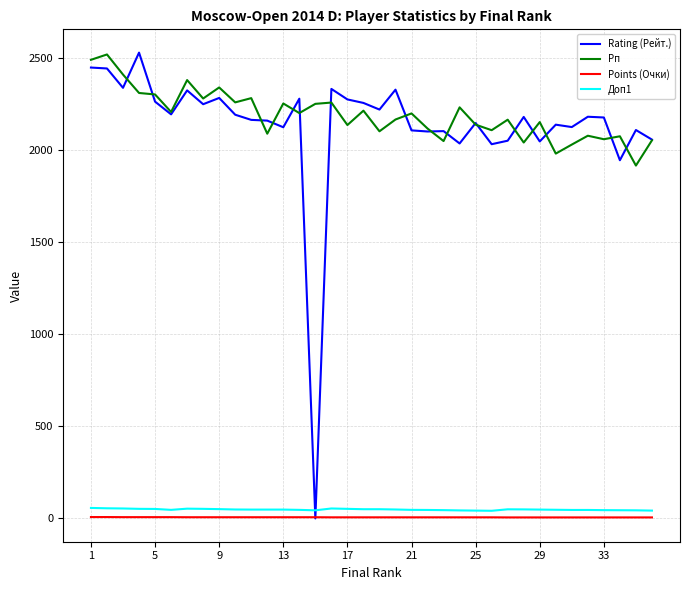

How many lines are shown in the chart?

4